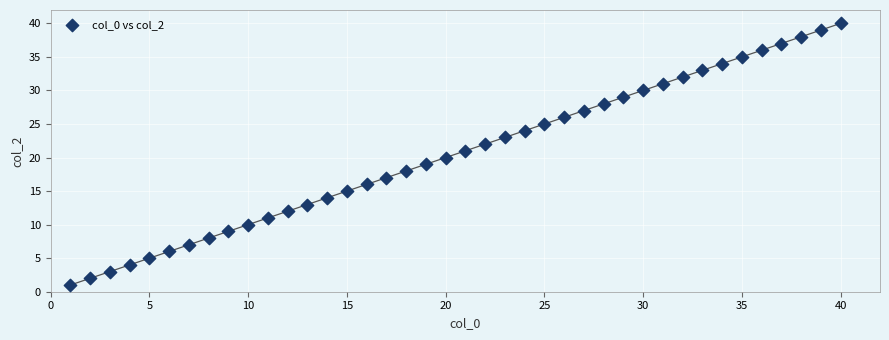

What is the range of X values (max minus min)?

39